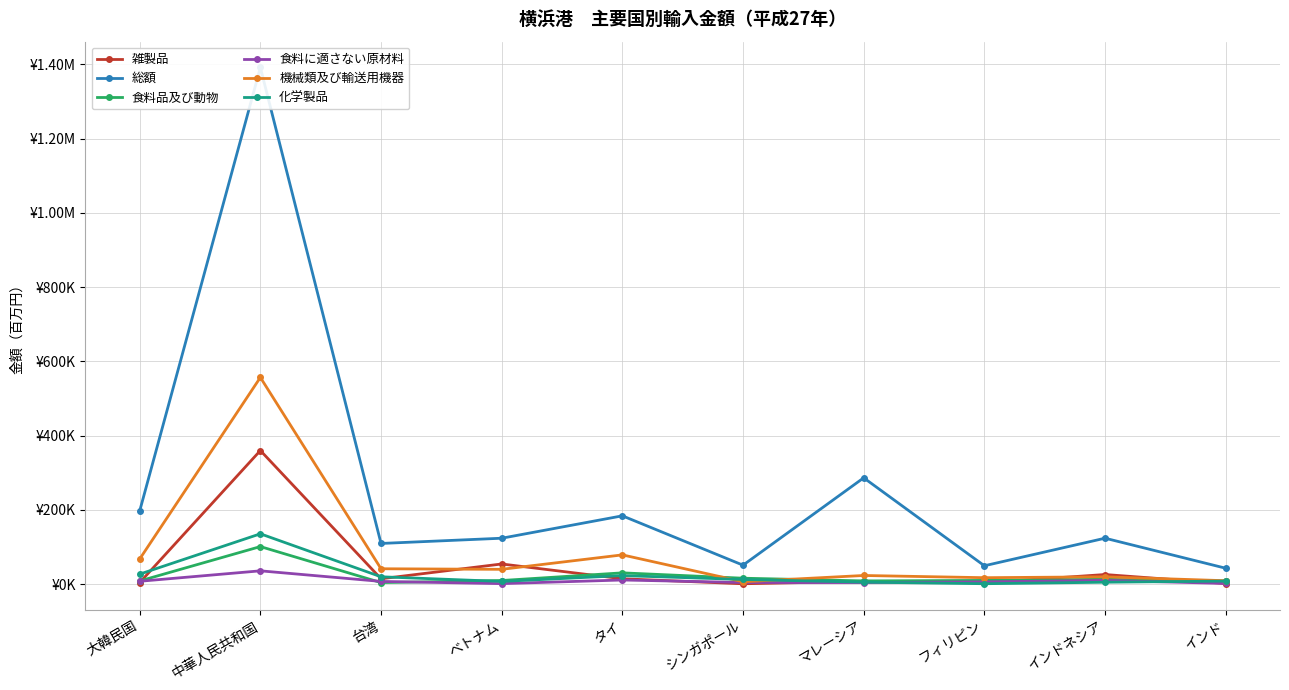

What is the label of the 10th point from the left?

インド